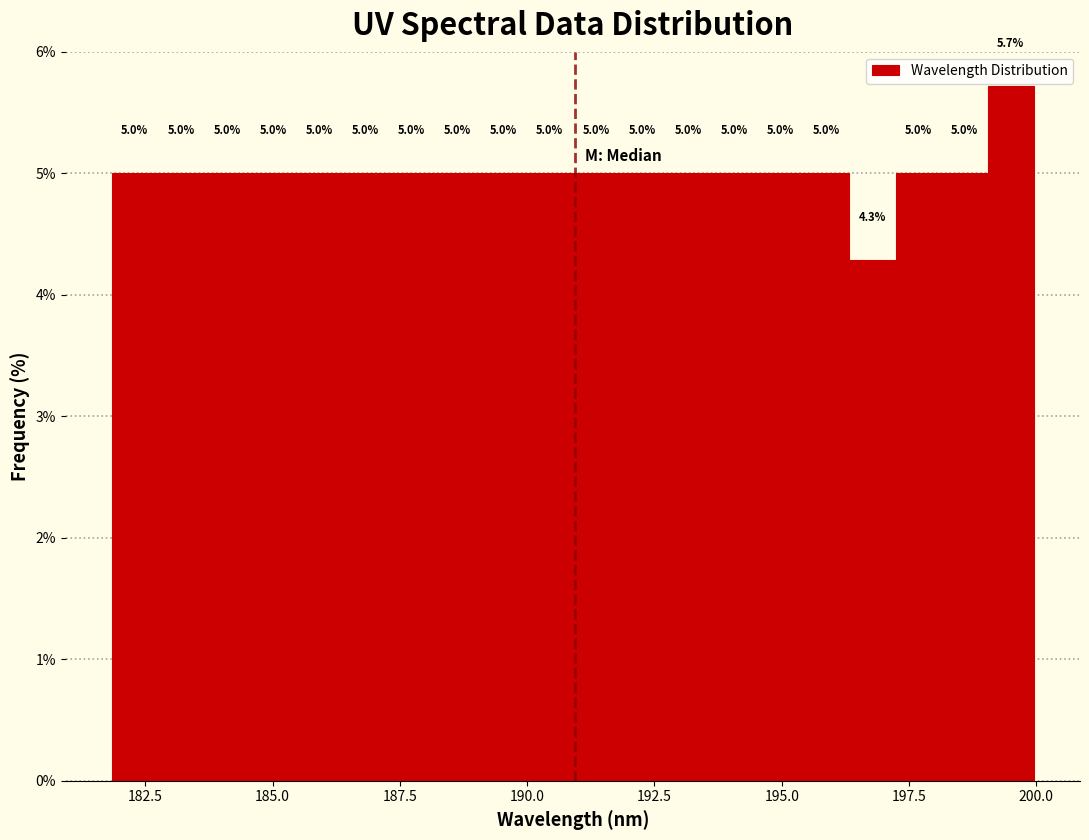

Around what value on the x-axis is the tallest bar? Give the approximate position of its centre, as read against the axis.

199.5